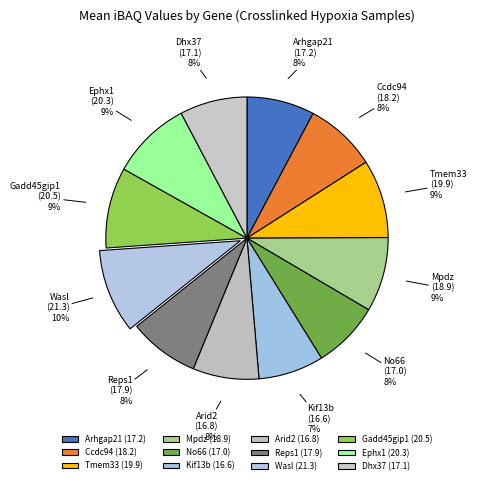

Does Gadd45gip1 account for over 50% of the chart?

No